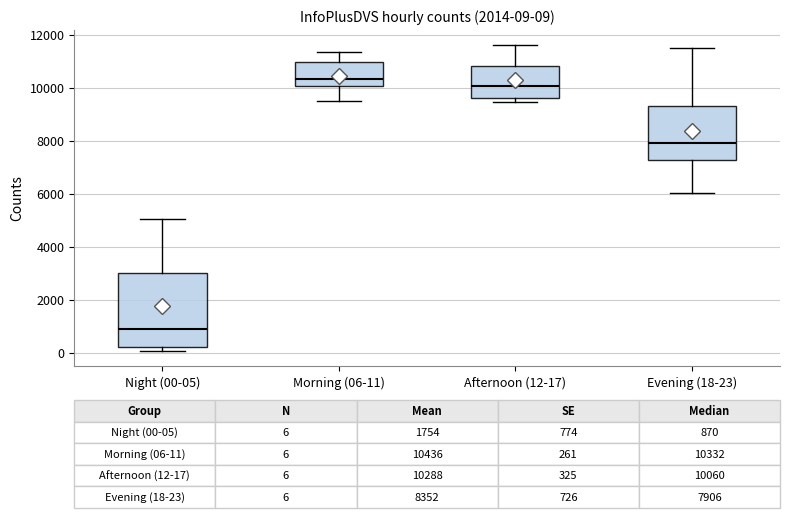

Which box is the tallest, from its lower edge to its upper edge?

Night (00-05)